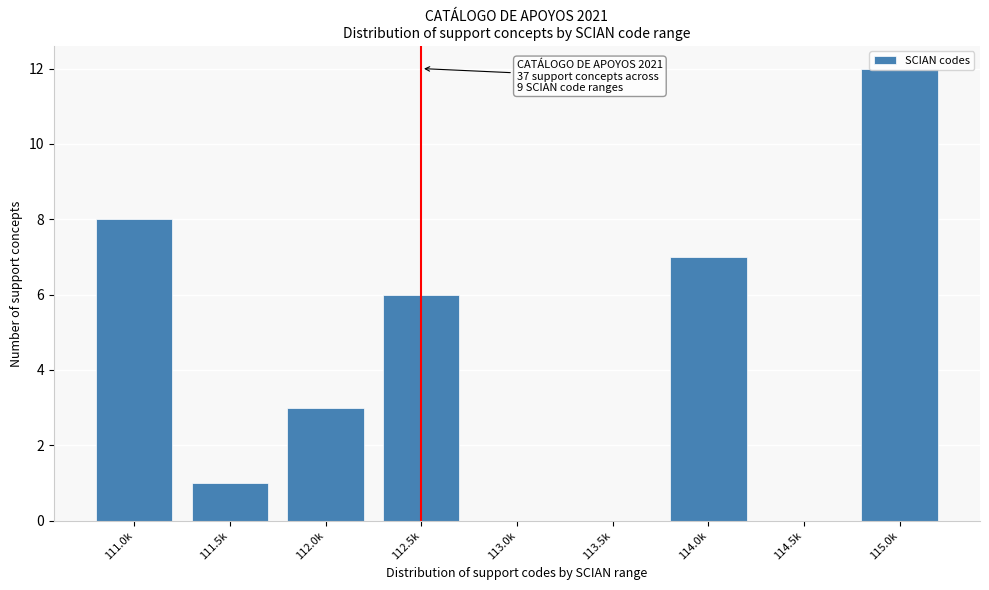

What is the change in value from 111.5k to 112.5k?

+5